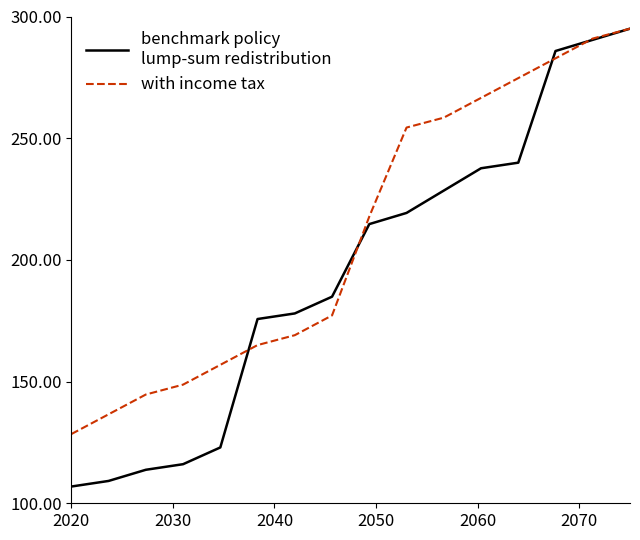

What is the greatest value displayed?

295.0